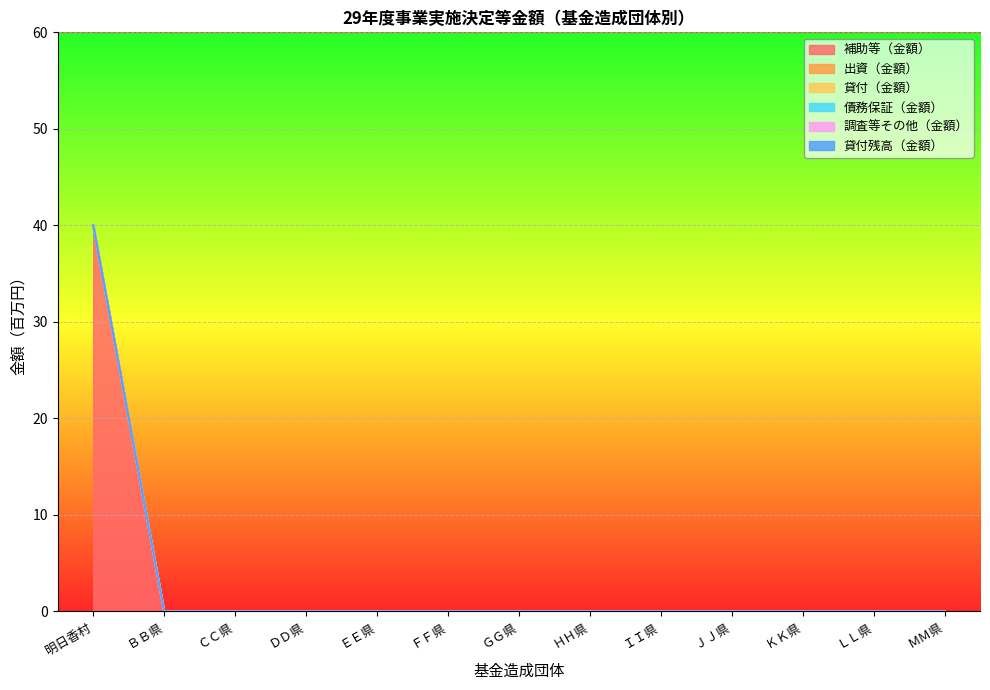

Reading left to right, list all the values displayed in this chart.

補助等（金額）: 明日香村=40	ＢＢ県=0	ＣＣ県=0	ＤＤ県=0	ＥＥ県=0	ＦＦ県=0	ＧＧ県=0	ＨＨ県=0	ＩＩ県=0	ＪＪ県=0	ＫＫ県=0	ＬＬ県=0	ＭＭ県=0
出資（金額）: 明日香村=0	ＢＢ県=0	ＣＣ県=0	ＤＤ県=0	ＥＥ県=0	ＦＦ県=0	ＧＧ県=0	ＨＨ県=0	ＩＩ県=0	ＪＪ県=0	ＫＫ県=0	ＬＬ県=0	ＭＭ県=0
貸付（金額）: 明日香村=0	ＢＢ県=0	ＣＣ県=0	ＤＤ県=0	ＥＥ県=0	ＦＦ県=0	ＧＧ県=0	ＨＨ県=0	ＩＩ県=0	ＪＪ県=0	ＫＫ県=0	ＬＬ県=0	ＭＭ県=0
債務保証（金額）: 明日香村=0	ＢＢ県=0	ＣＣ県=0	ＤＤ県=0	ＥＥ県=0	ＦＦ県=0	ＧＧ県=0	ＨＨ県=0	ＩＩ県=0	ＪＪ県=0	ＫＫ県=0	ＬＬ県=0	ＭＭ県=0
調査等その他（金額）: 明日香村=0	ＢＢ県=0	ＣＣ県=0	ＤＤ県=0	ＥＥ県=0	ＦＦ県=0	ＧＧ県=0	ＨＨ県=0	ＩＩ県=0	ＪＪ県=0	ＫＫ県=0	ＬＬ県=0	ＭＭ県=0
貸付残高（金額）: 明日香村=0	ＢＢ県=0	ＣＣ県=0	ＤＤ県=0	ＥＥ県=0	ＦＦ県=0	ＧＧ県=0	ＨＨ県=0	ＩＩ県=0	ＪＪ県=0	ＫＫ県=0	ＬＬ県=0	ＭＭ県=0